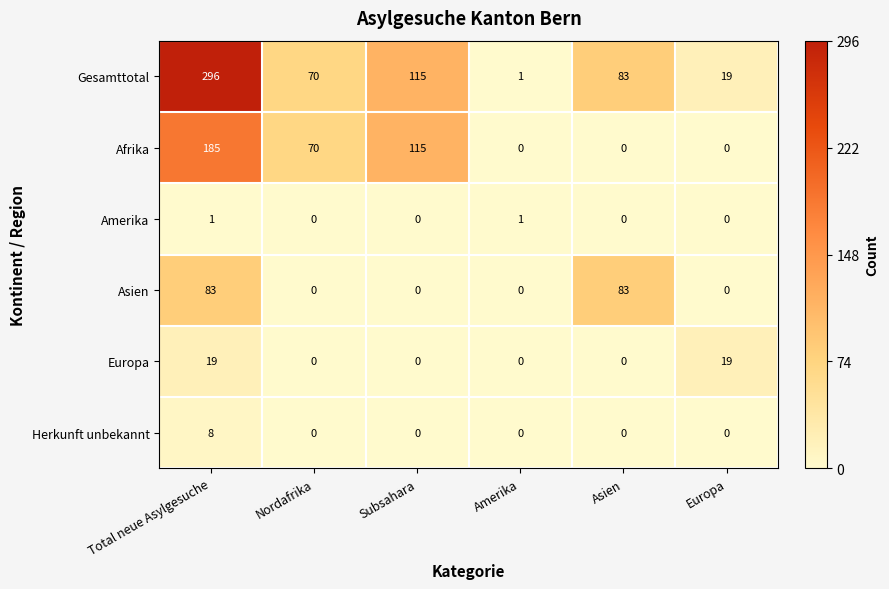

What is the average value of the Asien series?

28